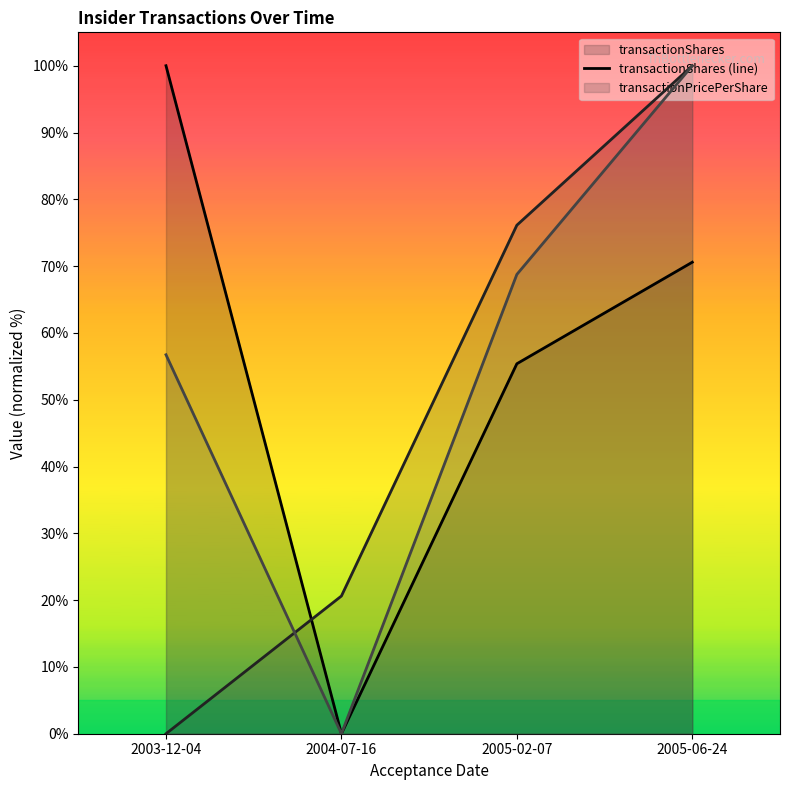

What is the value of the transactionPricePerShare (line) point at the 2nd from the left?

20.6